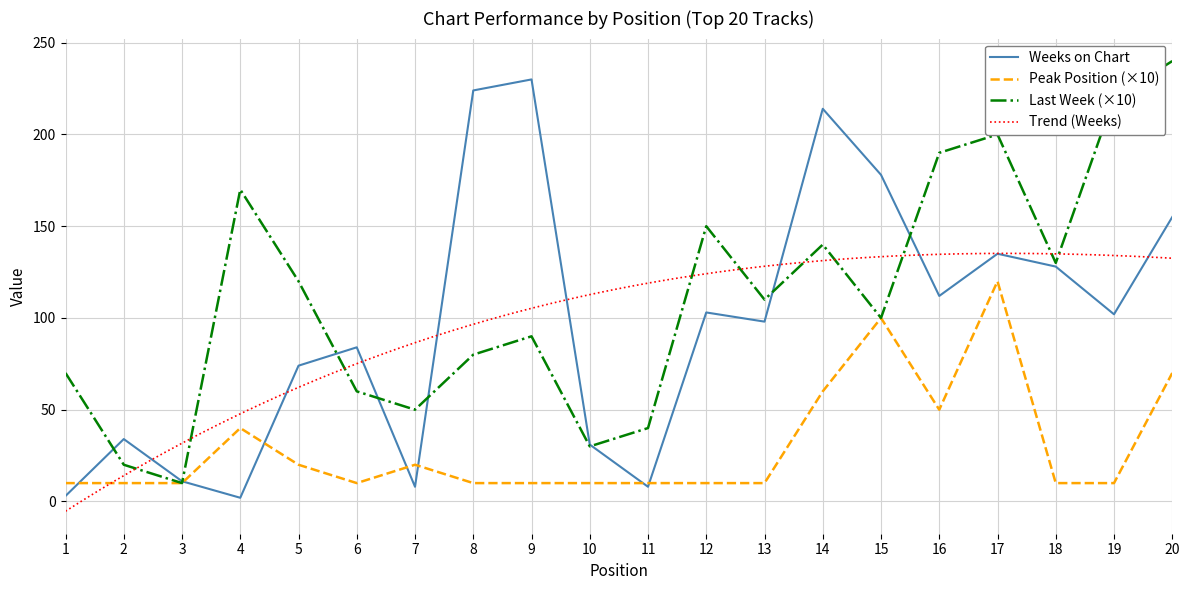

The value of Peak Position at 14 is 60. True or false?

True